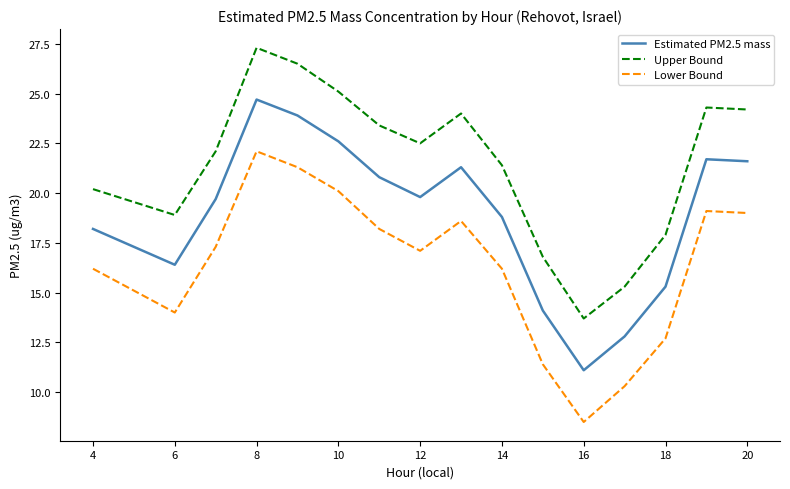

True or false: Upper Bound and Estimated PM2.5 mass intersect in this chart.

False